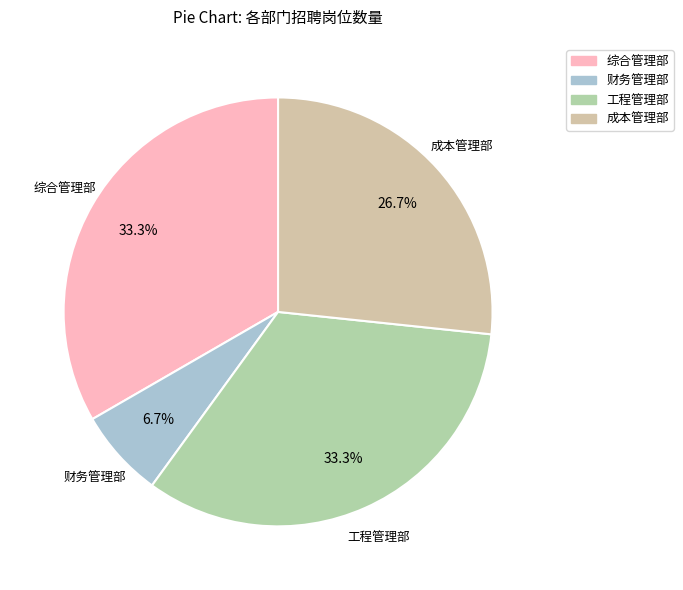

How many slices are in this pie chart?

4